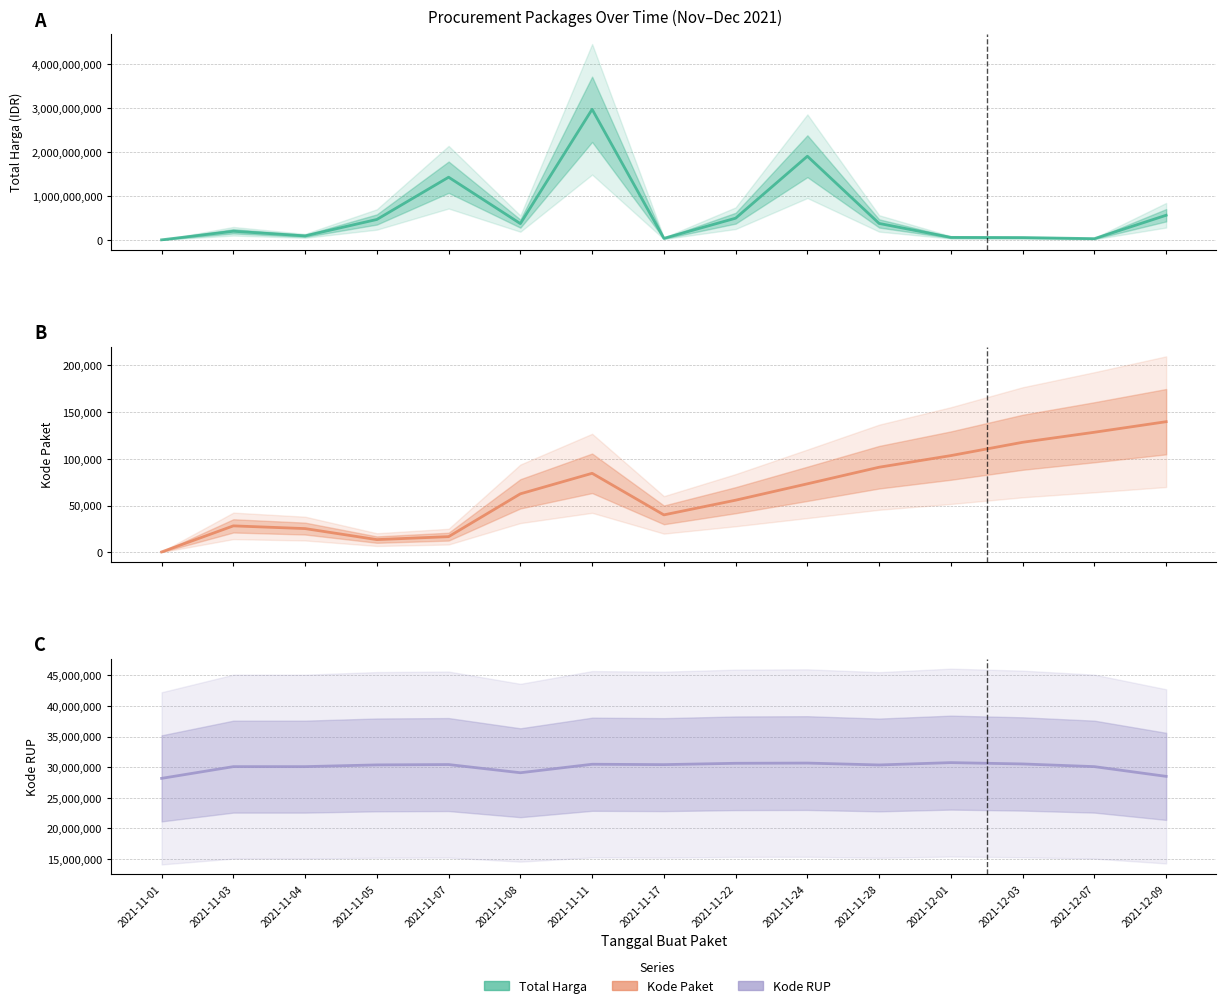

What is the average value of the Kode Paket series?

65467